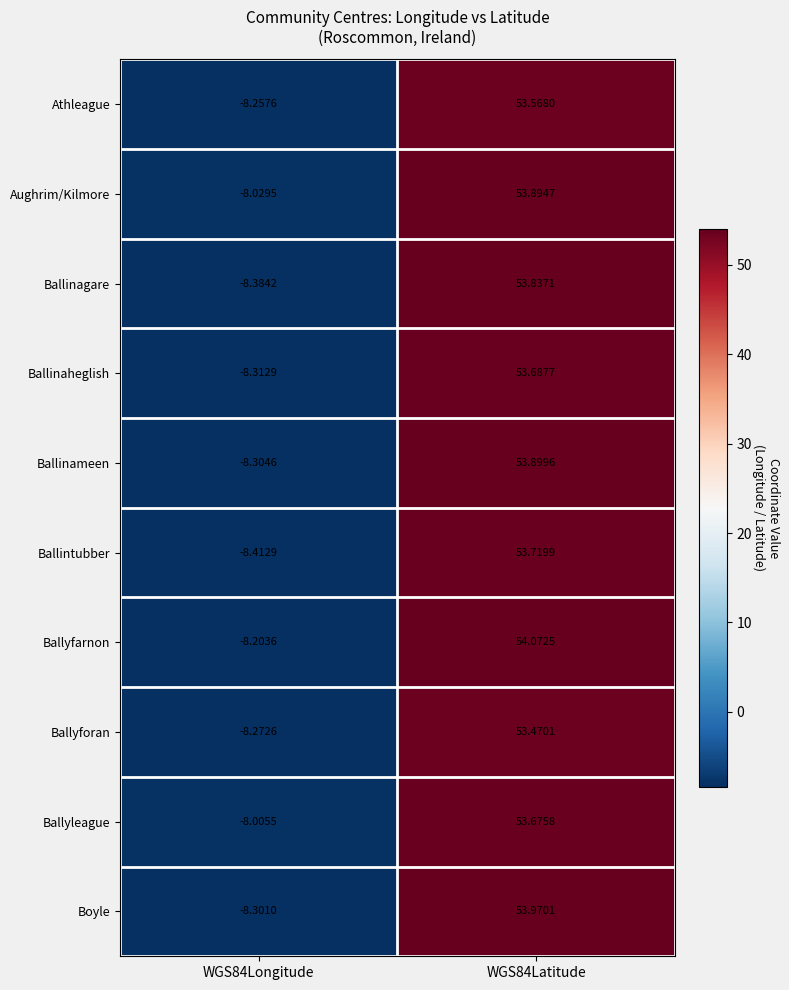

Is the value of Ballyforan at WGS84Latitude greater than the value of Athleague at WGS84Latitude?

No